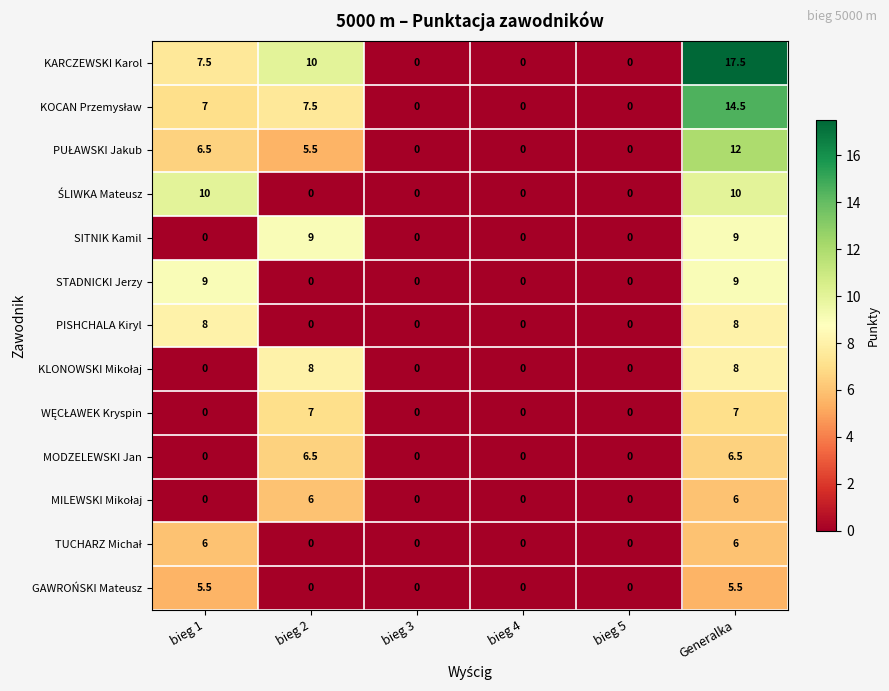

Which series has the largest total across all categories?

KARCZEWSKI Karol